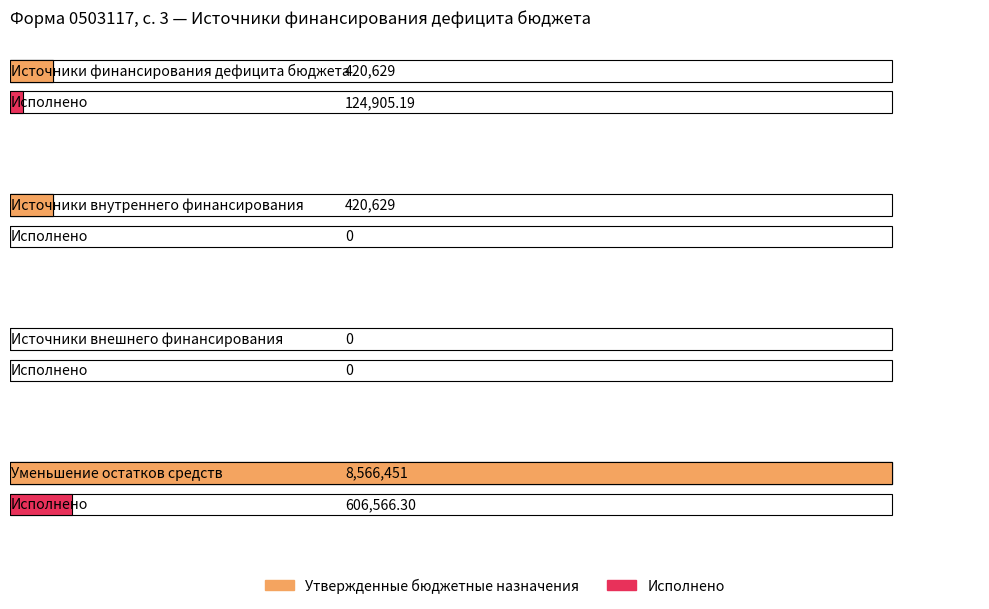

List the labels in order of Исполнено value, smallest first.

Источники внутреннего финансирования, Источники внешнего финансирования, Источники финансирования дефицита бюджета, Уменьшение остатков средств